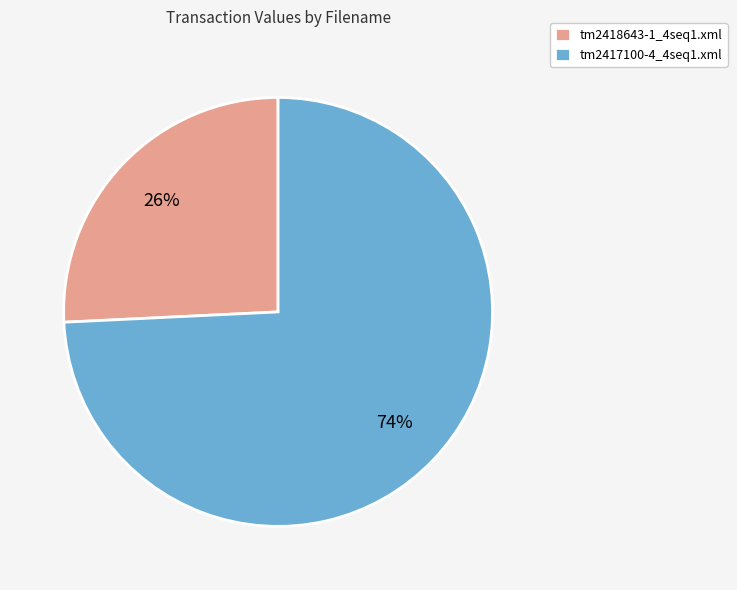

Count the number of slices in the pie.

2